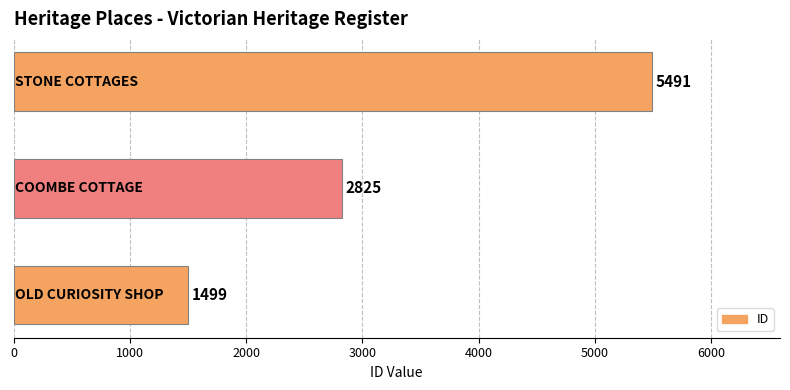

What is the sum of all values?

9815